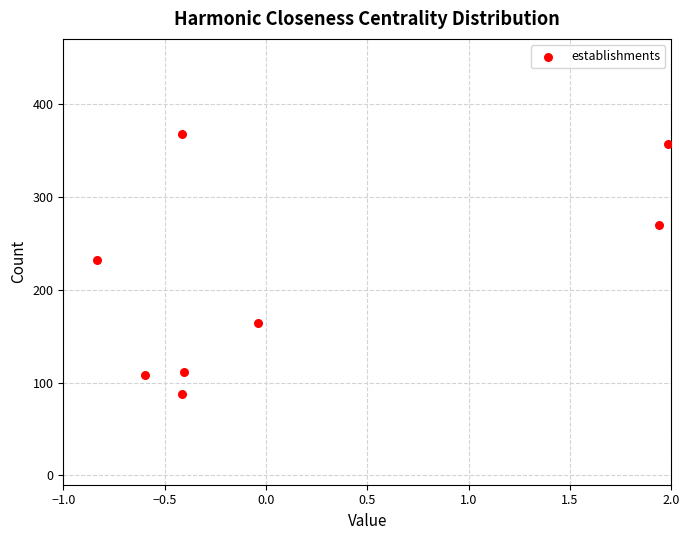

What is the range of Y values (max minus min)?

279.7